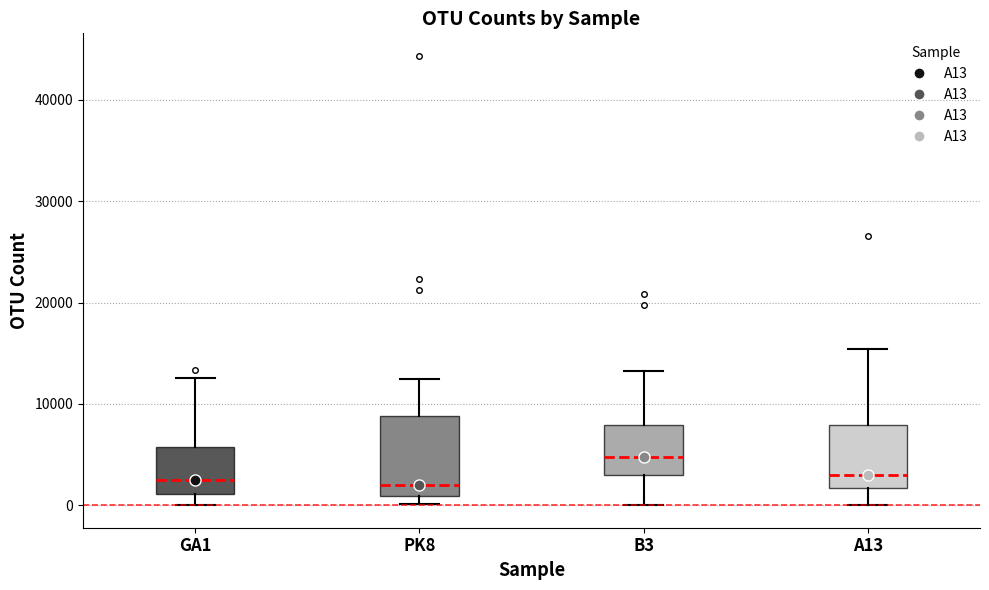

Reading left to right, read every box against the y-axis: the position of its median line, the range the box covers, and the ends of its whiskers. The values are not printed on the chart, so give them approximately, as read against the axis.

GA1: median 3000, box 1000 to 6000, whiskers 0 to 13000
PK8: median 2000, box 1000 to 9000, whiskers 0 to 12000
B3: median 5000, box 3000 to 8000, whiskers 0 to 13000
A13: median 3000, box 2000 to 8000, whiskers 0 to 15000